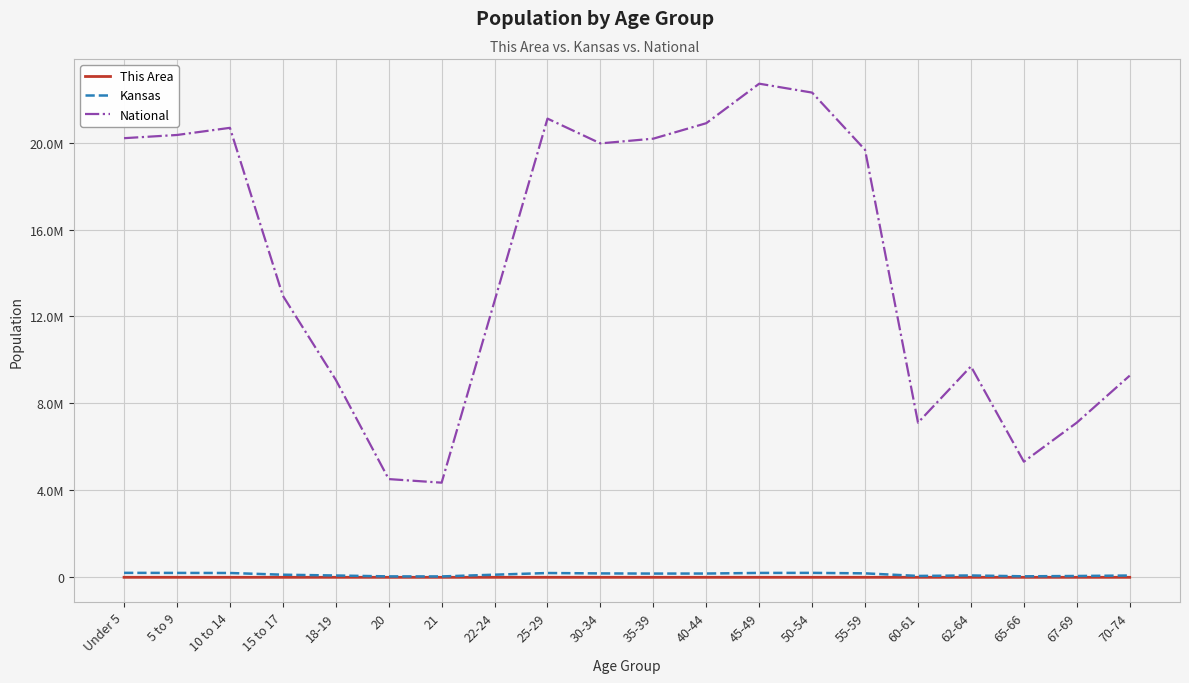

What is the sum of the Kansas values at 22-24 and 21?

161696